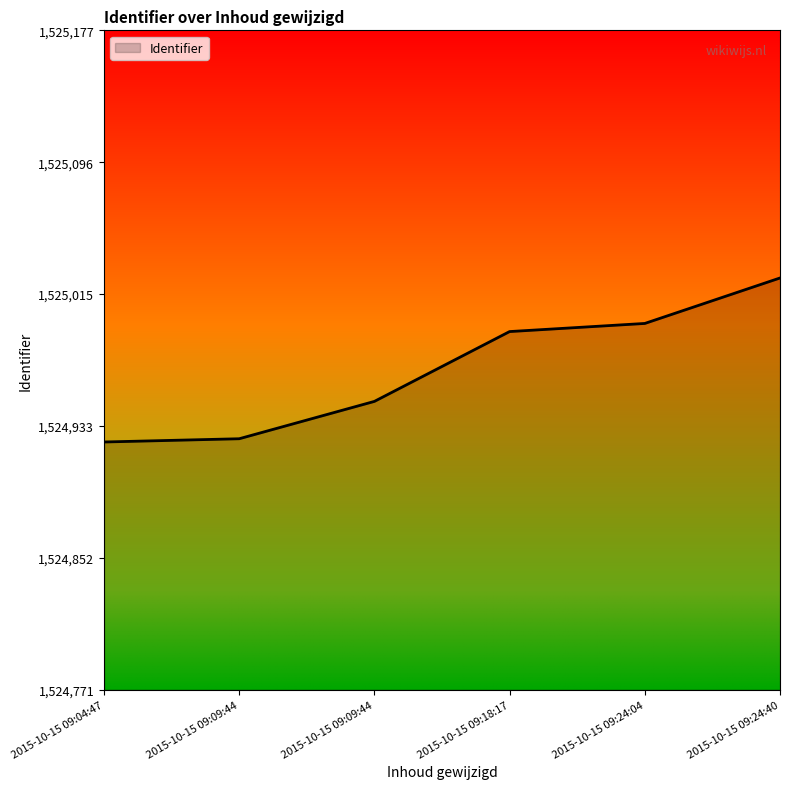

What is the minimum value shown in the chart?

1524924